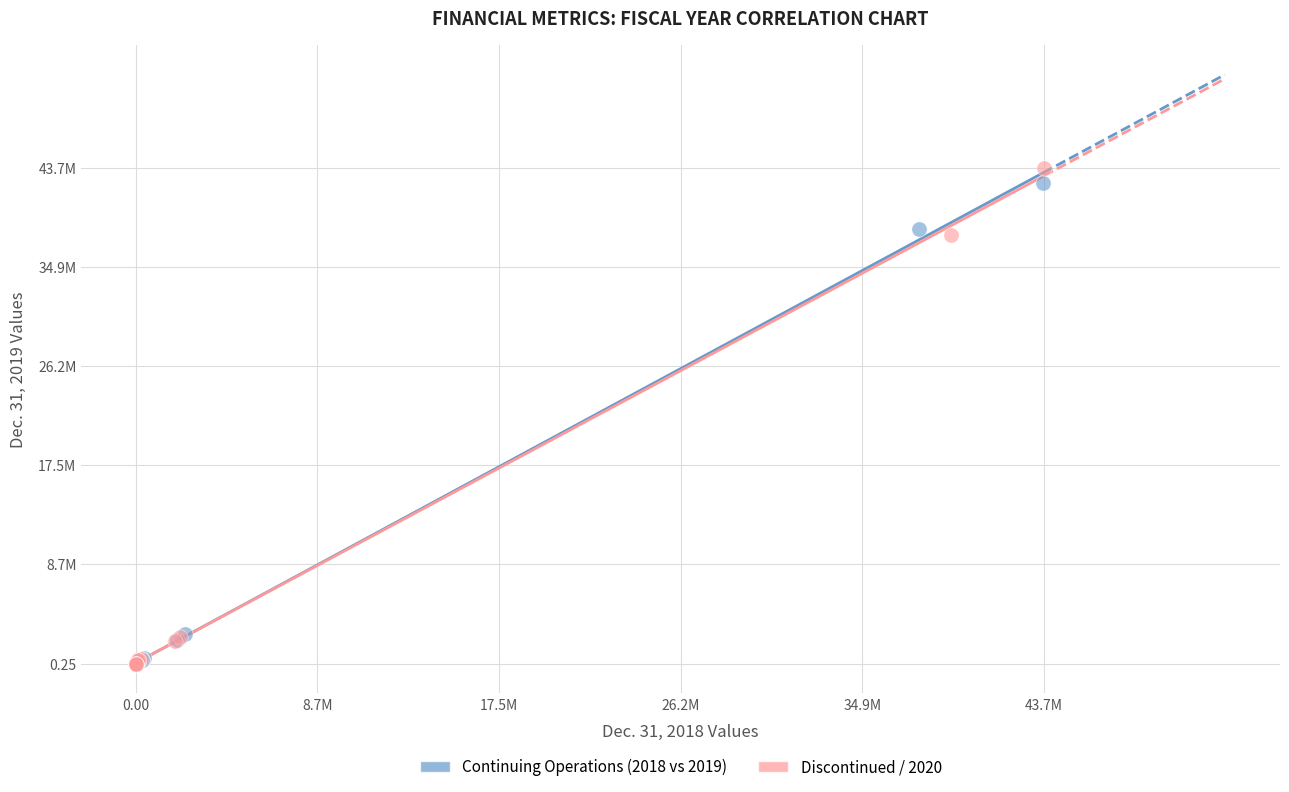

What are all the series names shown in the legend?

Continuing Operations (2018 vs 2019), Discontinued / 2020